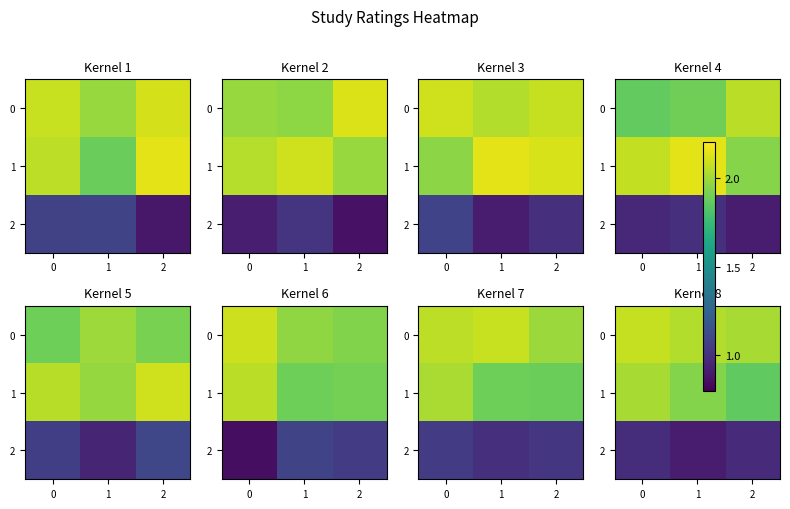

The 2 series shows 0.4 at 0. True or false?

False